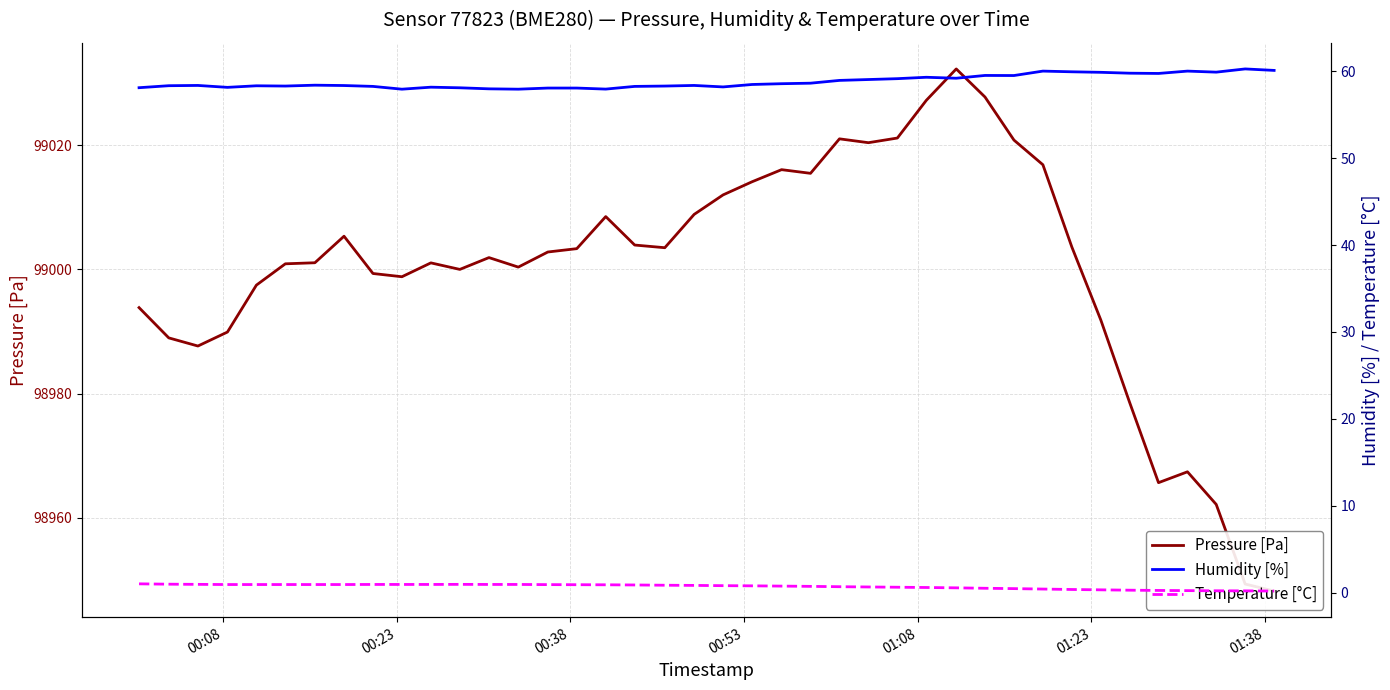

Is the value of Humidity [%] at 13 greater than the value of Temperature [°C] at 20?

Yes